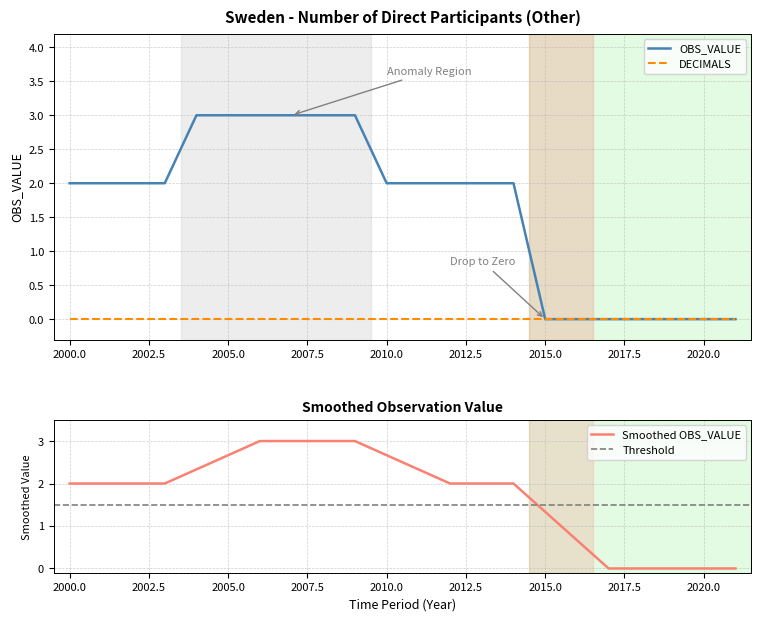

True or false: OBS_VALUE has a value of 2 at 2001.

True